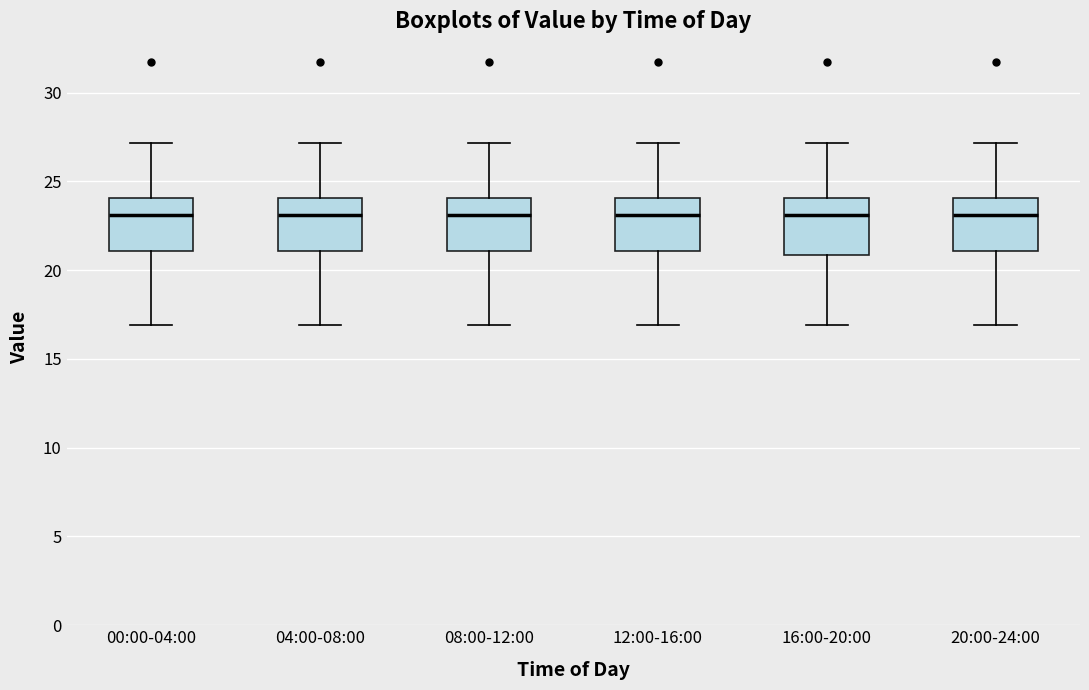

Where is the lower edge of the box for 16:00-20:00 on the y-axis? The values are not printed on the chart, so give them approximately, as read against the axis.

21